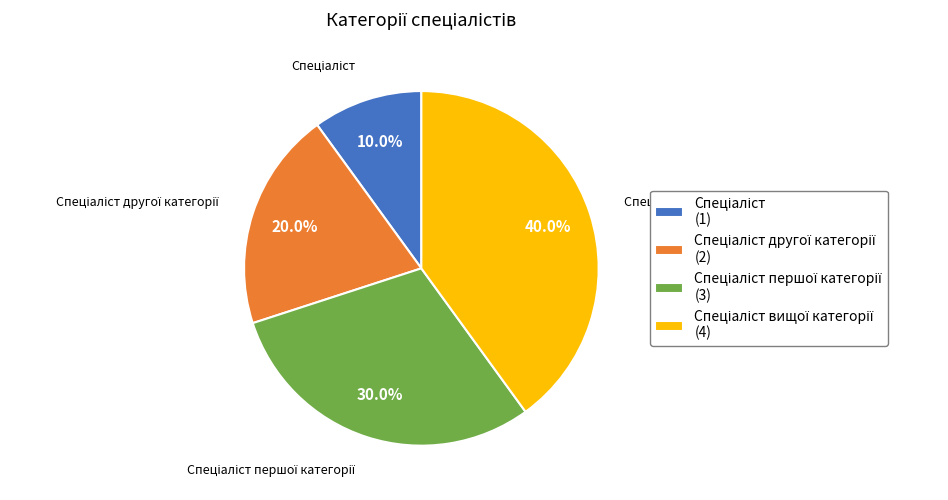

How many slices are in this pie chart?

4